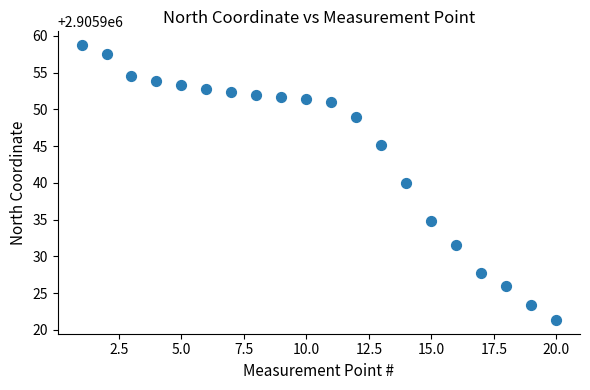

What is the range of Y values (max minus min)?

37.4